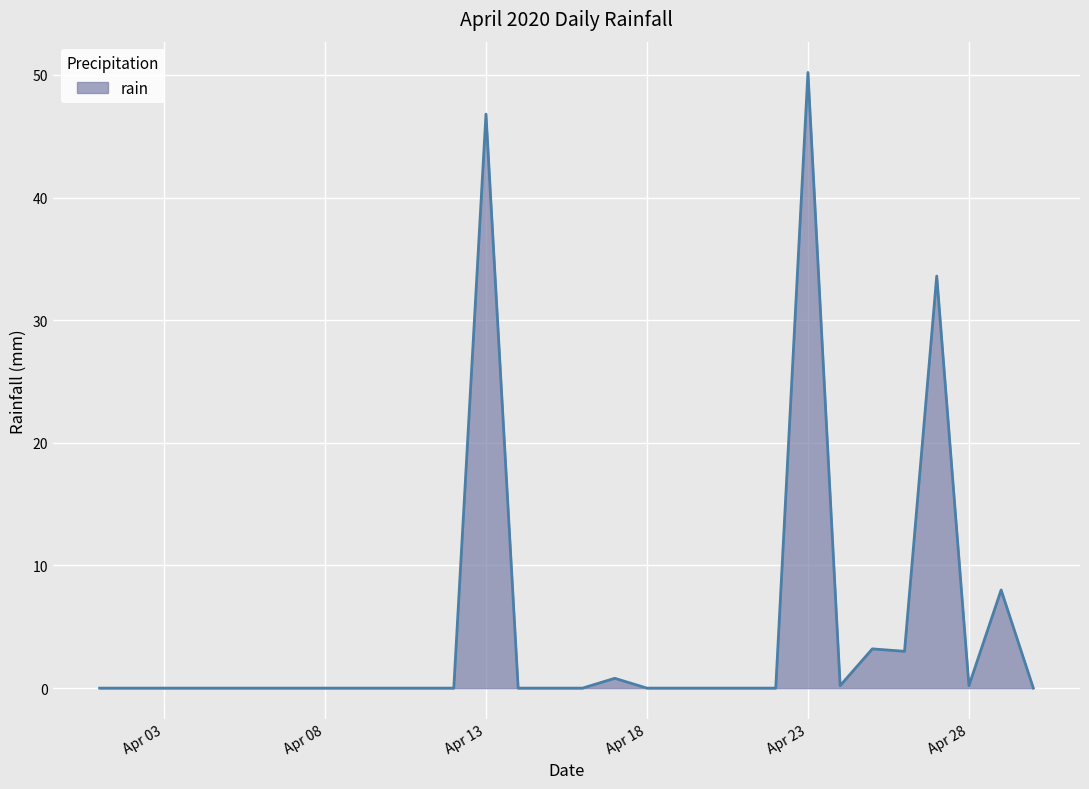

What is the difference between the maximum and minimum values?

50.2